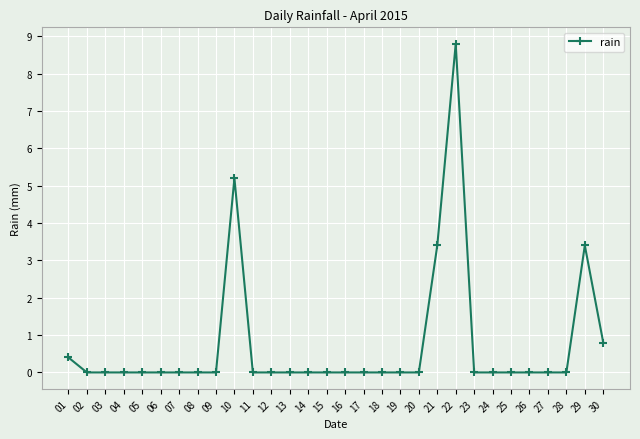

True or false: the data has more than 1 interior local peaks.

True